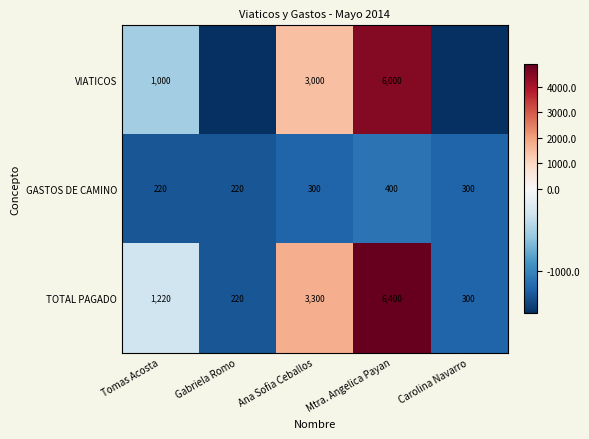

Rank the categories by TOTAL PAGADO value from highest to lowest.

Mtra. Angelica Payan, Ana Sofia Ceballos, Tomas Acosta, Carolina Navarro, Gabriela Romo